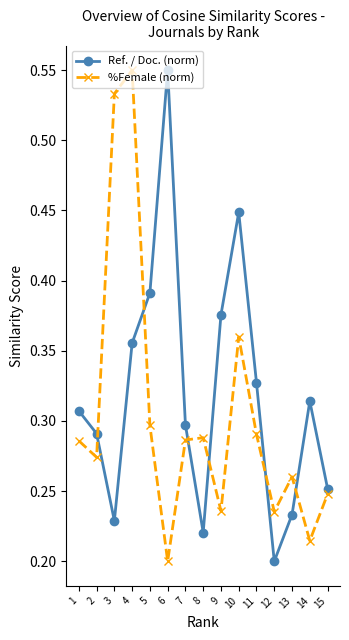

At 12, list the series in order from largest to smallest.

%Female (norm), Ref. / Doc. (norm)